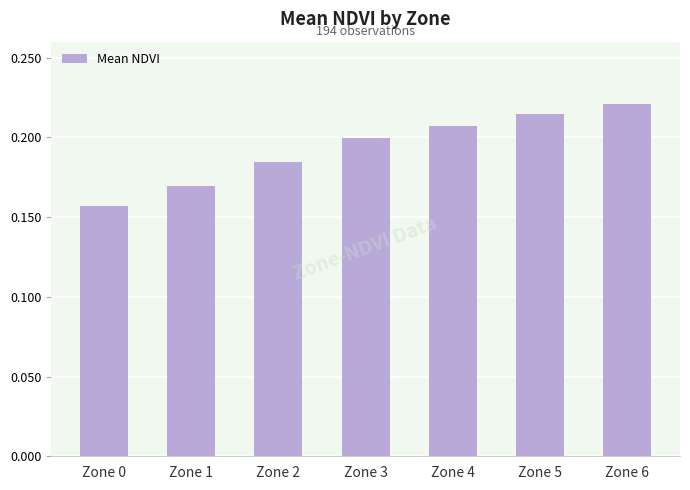

The chart shows a value of 0.3 at Zone 4. True or false?

False